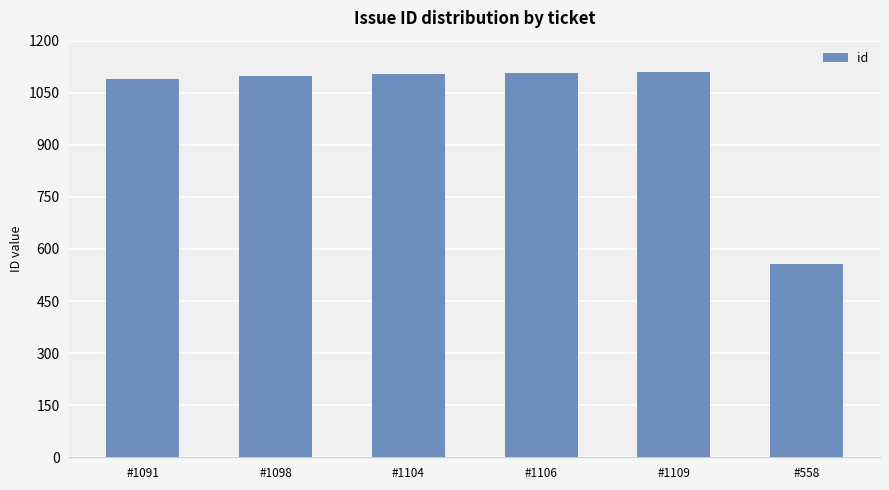

What is the sum of all values?

6066